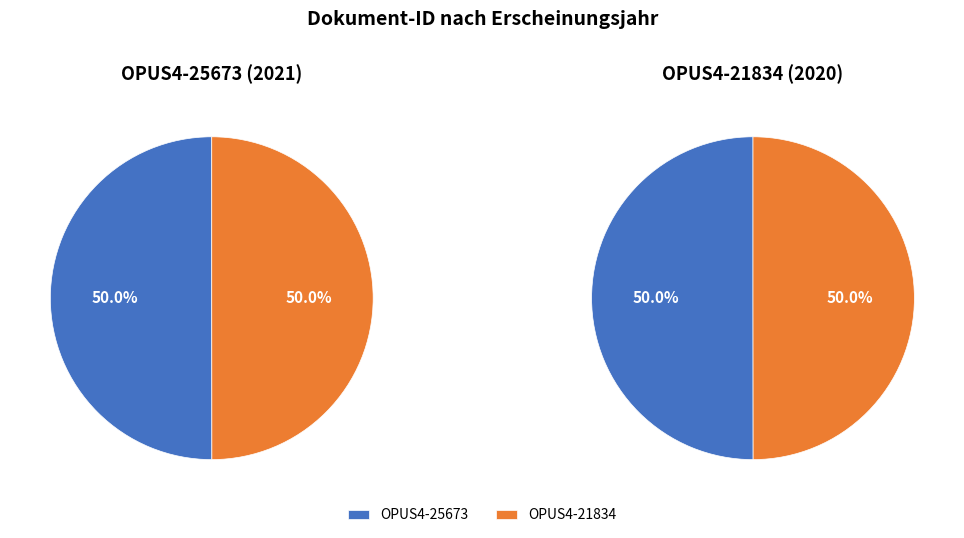

How many segments does this pie chart have?

2